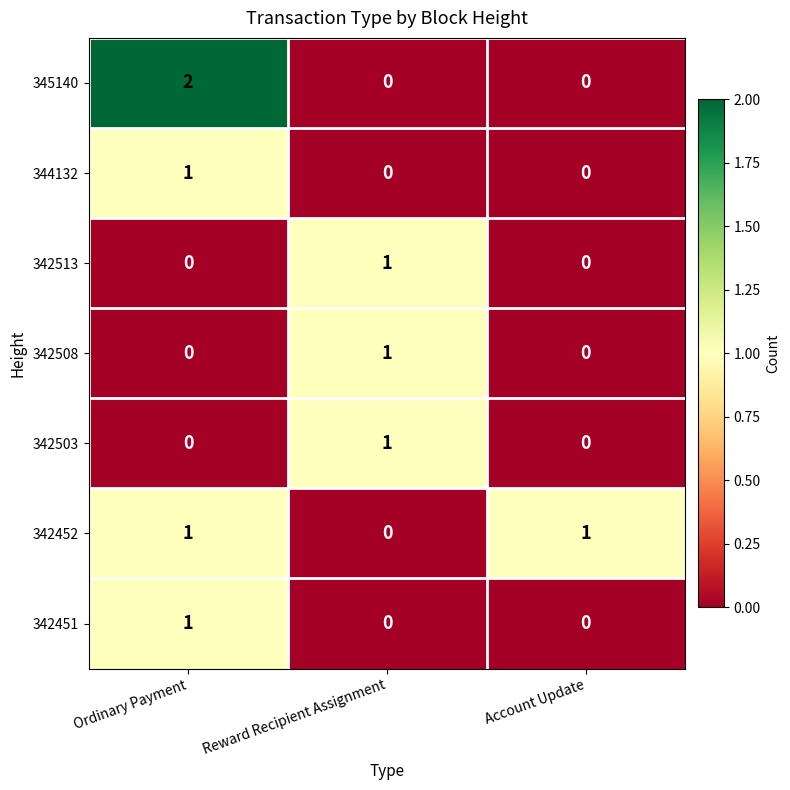

True or false: 344132 has a value of 0 at Account Update.

True